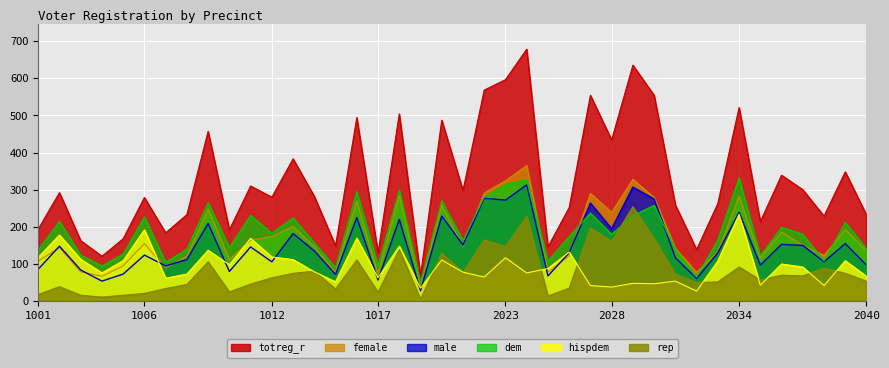

Reading left to right, list all the values displayed in this chart.

totreg_r: 194	292	163	121	168	279	184	233	457	192	310	280	383	282	149	494	130	504	69	487	298	568	596	678	146	252	554	434	635	554	259	139	263	521	214	339	300	229	348	232
female: 108	144	79	67	95	155	89	121	248	112	164	174	201	147	77	269	73	284	41	258	147	291	324	365	78	122	290	239	328	279	142	78	133	282	117	186	150	123	193	135
male: 86	148	84	54	73	124	95	112	209	80	146	106	182	135	72	225	57	220	28	229	151	277	272	313	68	130	264	195	307	275	117	61	130	239	97	153	150	106	155	97
dem: 138	215	124	95	127	227	105	140	265	144	231	183	224	157	90	295	95	299	49	270	163	280	314	327	108	174	237	180	230	258	139	65	165	332	122	199	180	108	212	141
rep: 18	39	16	11	16	21	34	45	106	25	46	63	75	81	33	111	24	139	5	129	77	165	147	228	14	35	197	161	254	168	73	50	52	92	57	70	68	89	75	54
hispdem: 118	178	113	76	109	192	62	73	137	98	169	119	112	79	52	170	63	148	35	111	78	65	117	76	88	132	42	38	48	47	54	27	108	234	43	100	92	42	109	67